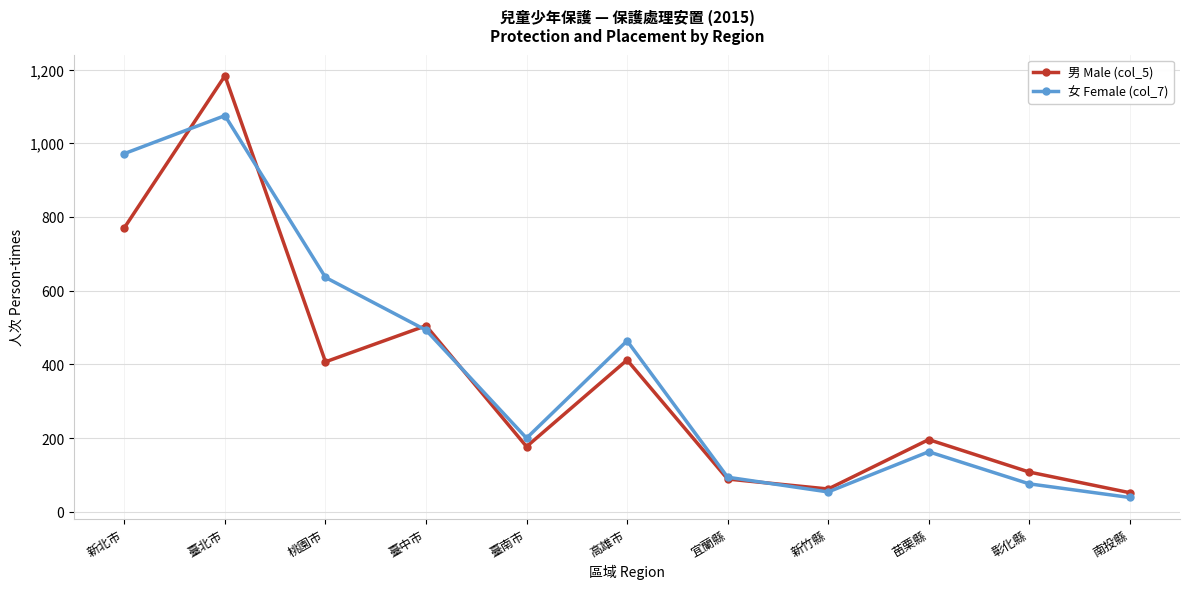

At which label is 女 Female (col_7) closest to 557?

臺中市